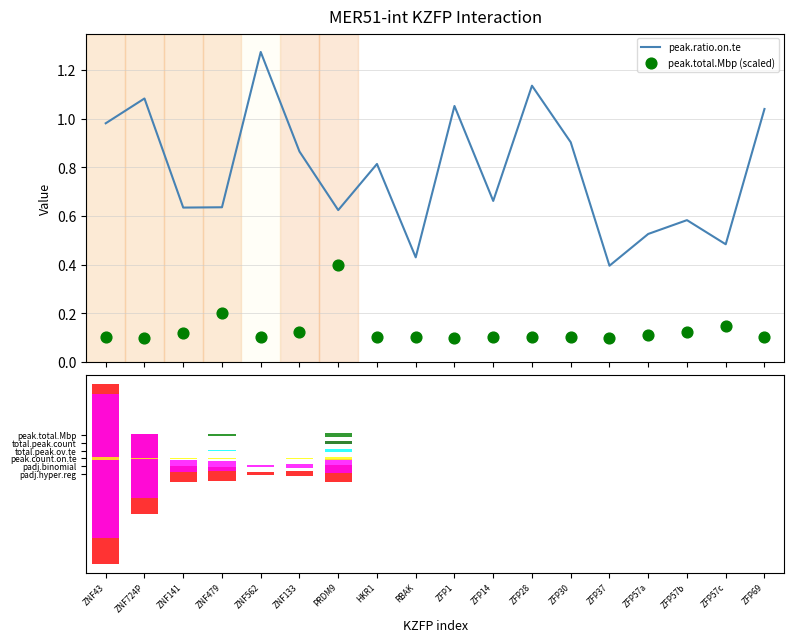

At which category is the sum across all series the highest?

ZNF562